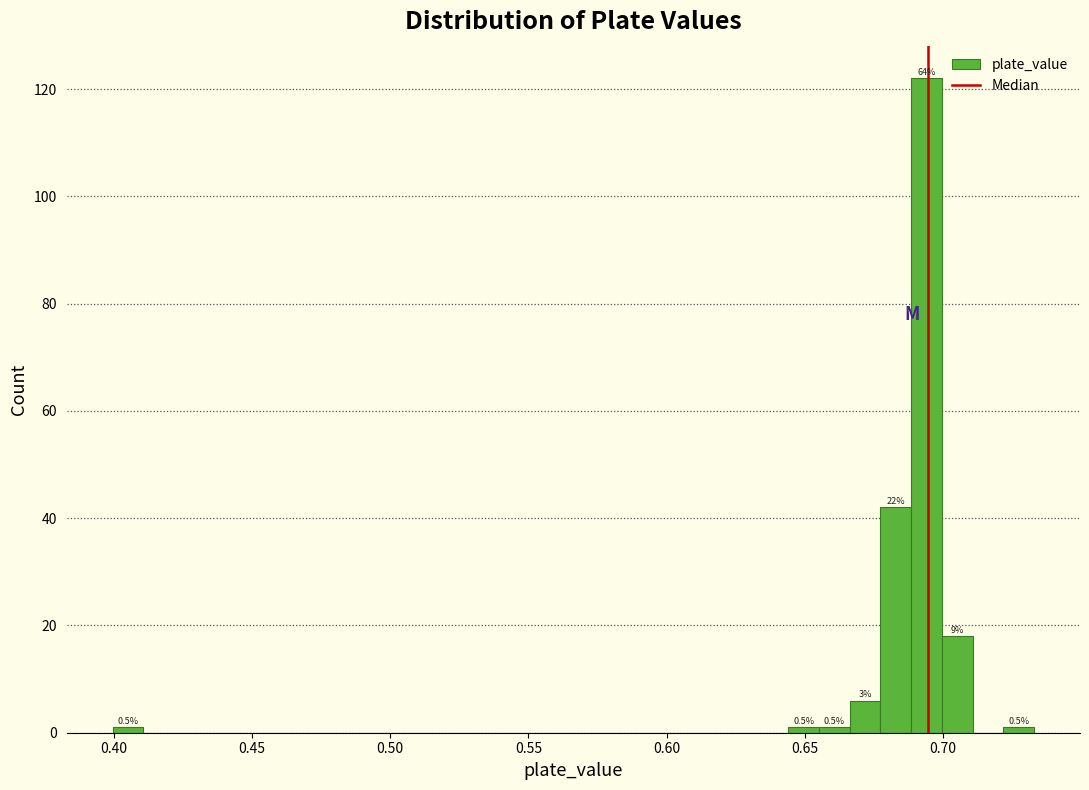

Around what value on the x-axis is the tallest bar? Give the approximate position of its centre, as read against the axis.

0.695